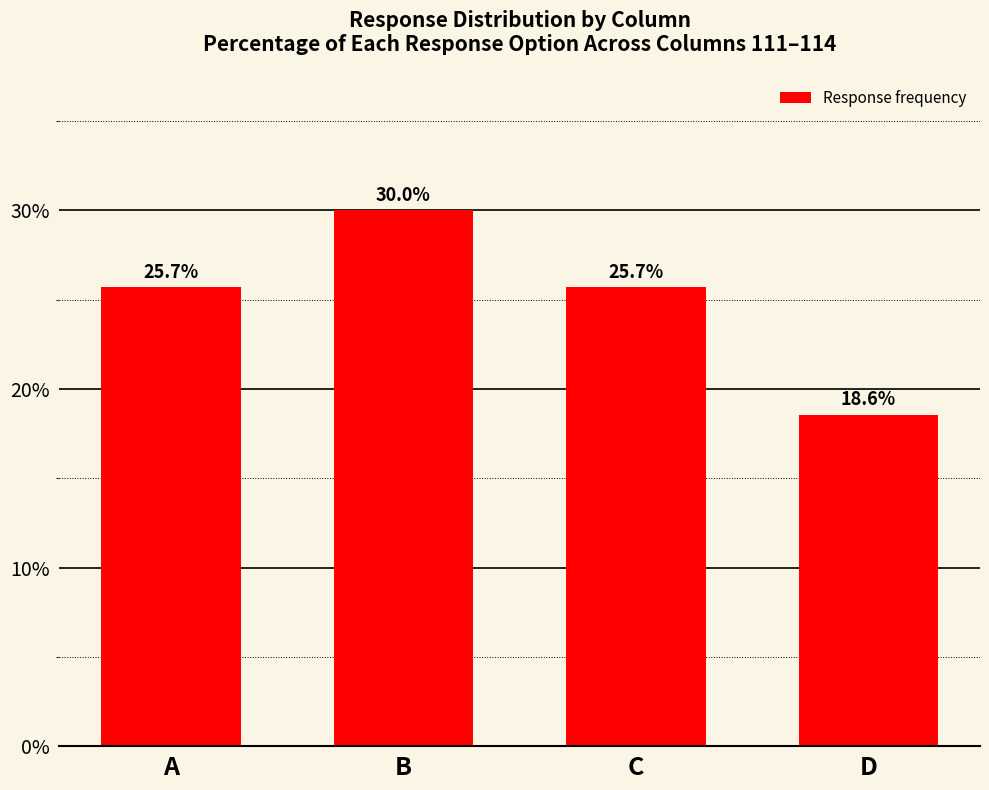

What is the sum of all values?

100.0